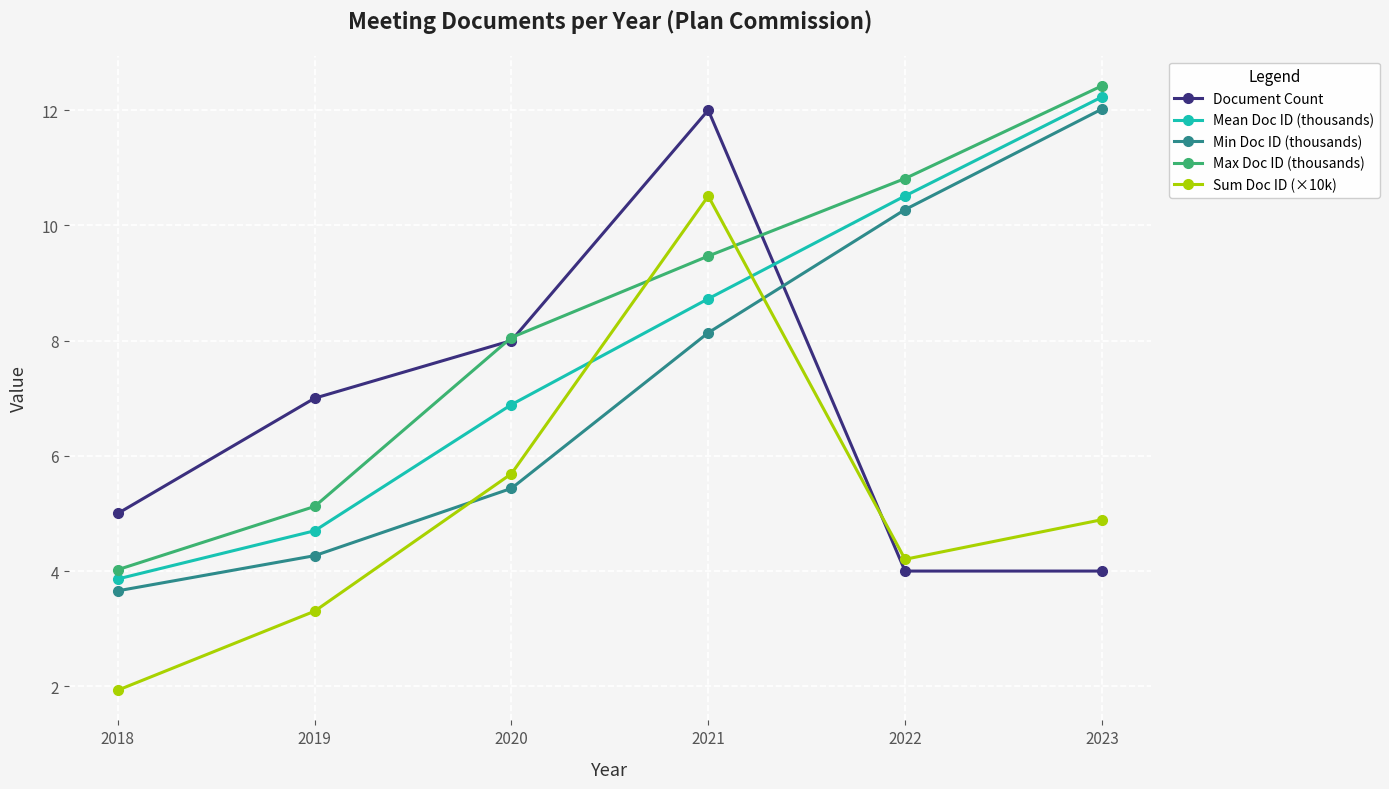

What is the value of the Document Count point at the 4th from the left?

12.0